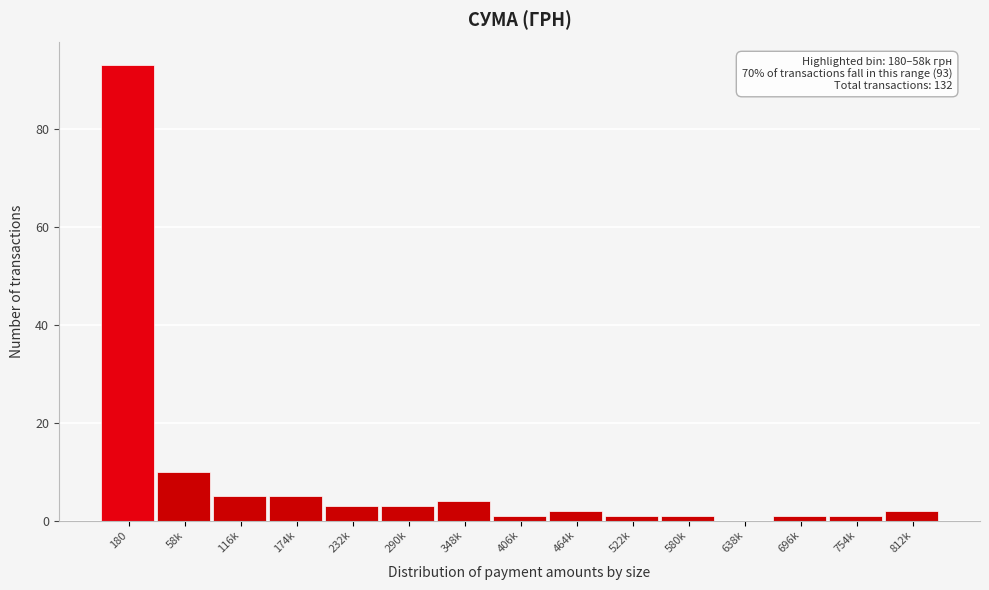

Reading left to right, extract all data points from this chart.

180=93	58k=10	116k=5	174k=5	232k=3	290k=3	348k=4	406k=1	464k=2	522k=1	580k=1	638k=0	696k=1	754k=1	812k=2